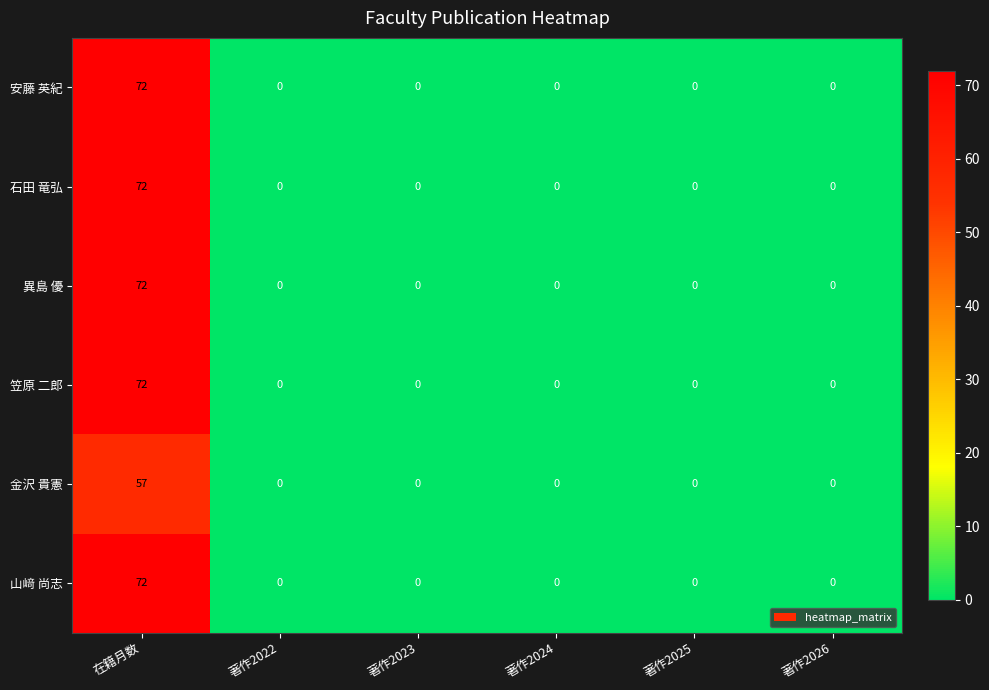

What is the difference between the maximum and minimum values in the 金沢 貴憲 series?

57